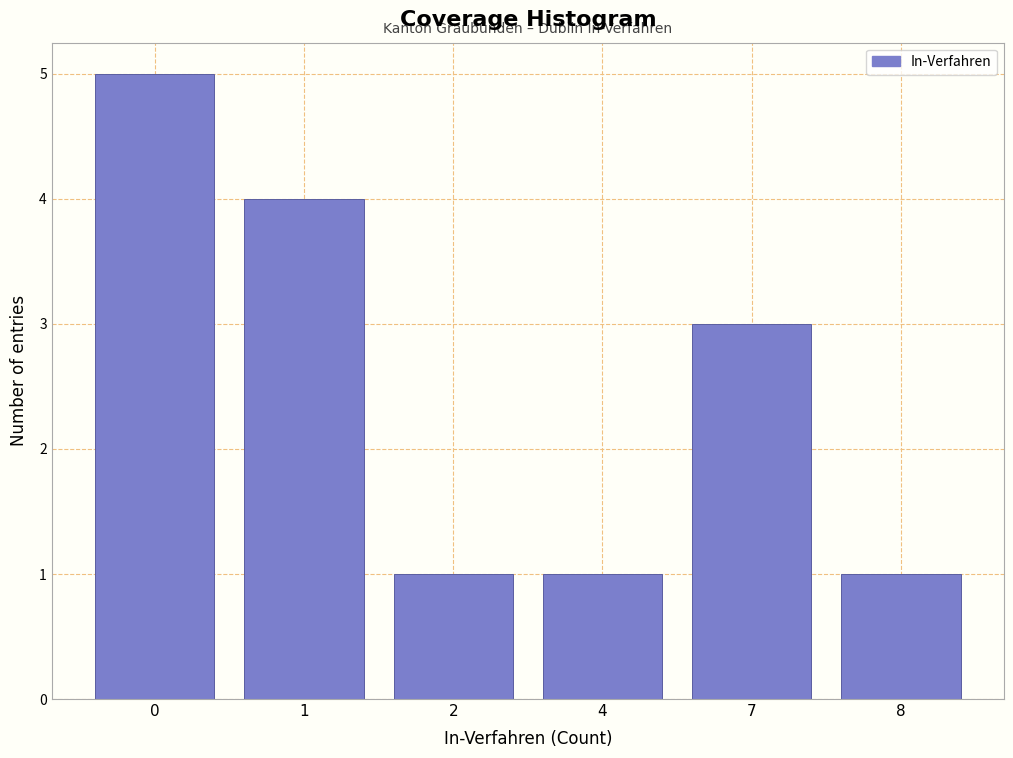

Reading right to left, extract all data points from this chart.

8=1	7=3	4=1	2=1	1=4	0=5